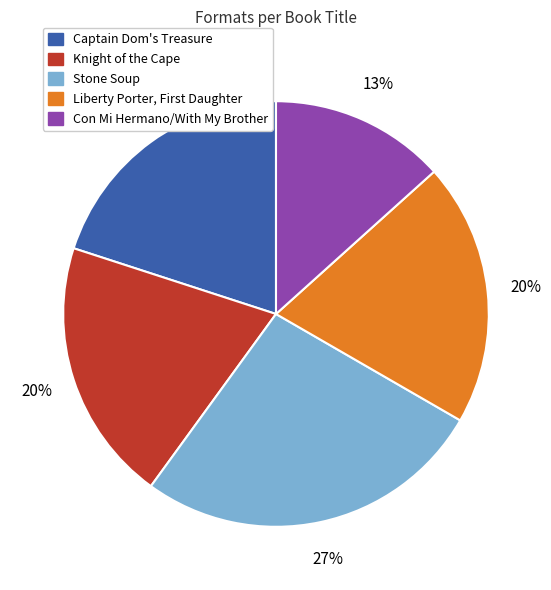

What is the largest slice in the pie chart?

Stone Soup